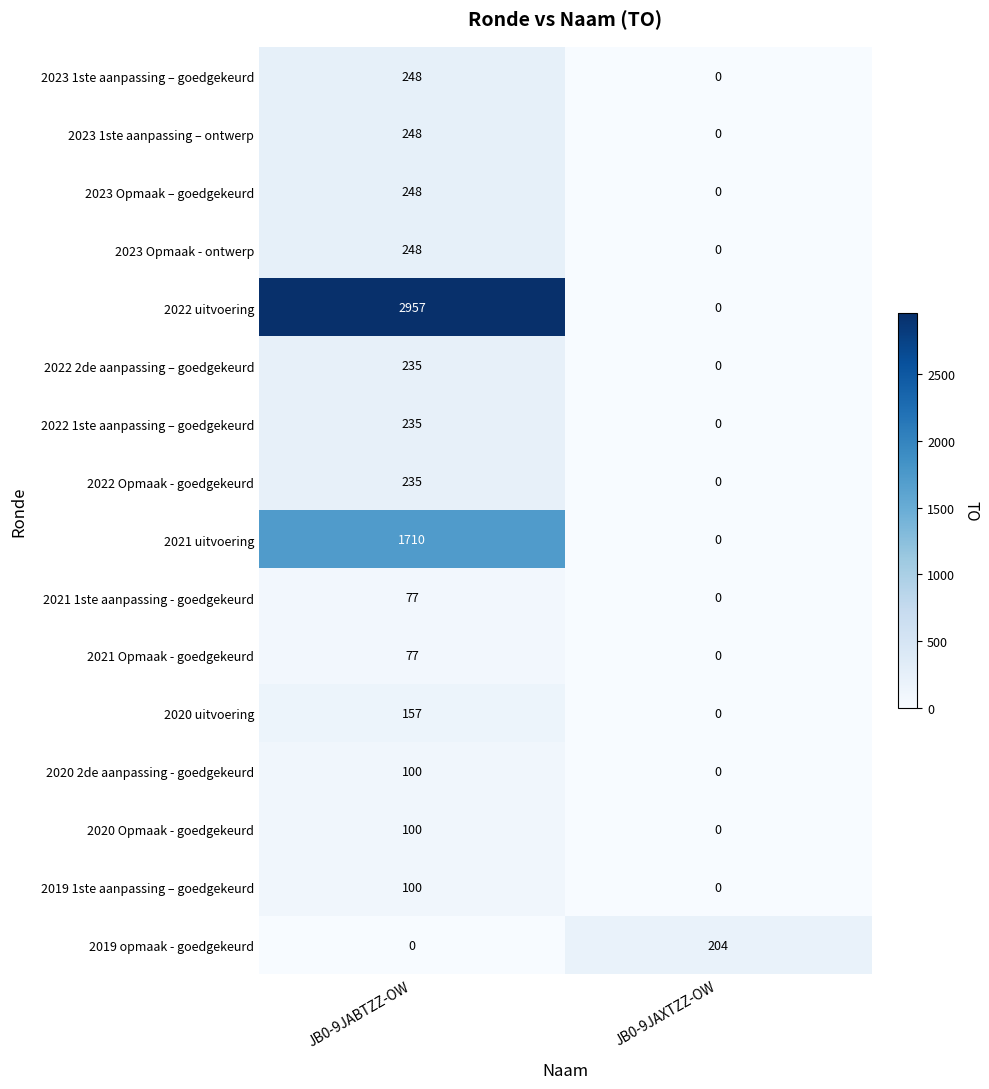

List the labels in order of 2021 uitvoering value, smallest first.

JB0-9JAXTZZ-OW, JB0-9JABTZZ-OW